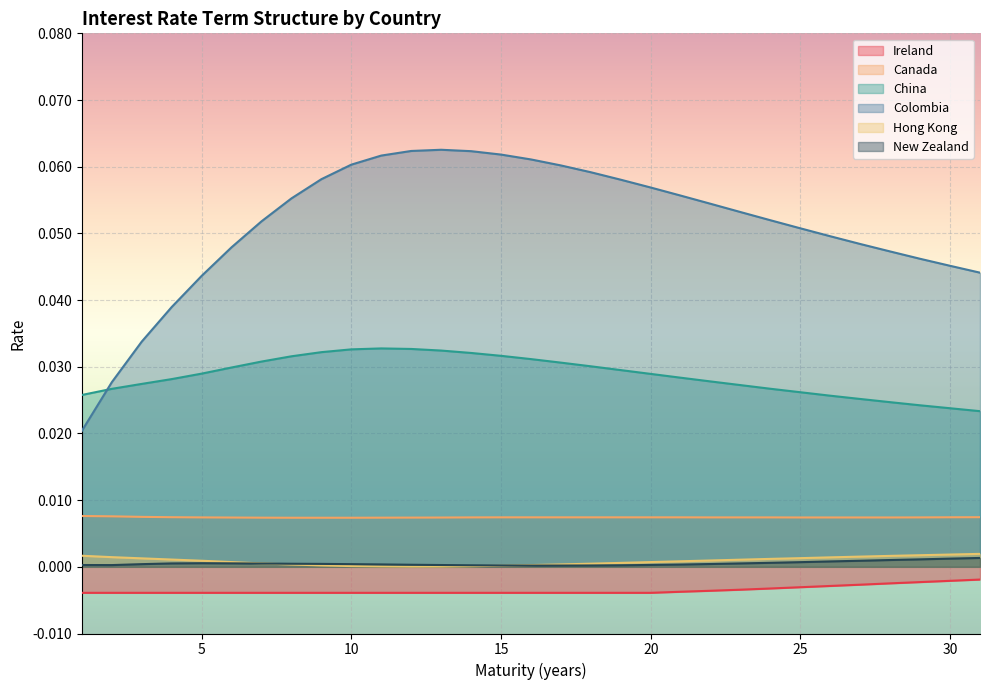

Reading left to right, extract all data points from this chart.

Ireland: -0.0	-0.0	-0.0	-0.0	-0.0	-0.0	-0.0	-0.0	-0.0	-0.0	-0.0	-0.0	-0.0	-0.0	-0.0	-0.0	-0.0	-0.0	-0.0	-0.0	-0.0	-0.0	-0.0	-0.0	-0.0	-0.0	-0.0	-0.0	-0.0	-0.0	-0.0
Canada: 0.0	0.0	0.0	0.0	0.0	0.0	0.0	0.0	0.0	0.0	0.0	0.0	0.0	0.0	0.0	0.0	0.0	0.0	0.0	0.0	0.0	0.0	0.0	0.0	0.0	0.0	0.0	0.0	0.0	0.0	0.0
China: 0.0	0.0	0.0	0.0	0.0	0.0	0.0	0.0	0.0	0.0	0.0	0.0	0.0	0.0	0.0	0.0	0.0	0.0	0.0	0.0	0.0	0.0	0.0	0.0	0.0	0.0	0.0	0.0	0.0	0.0	0.0
Colombia: 0.0	0.0	0.0	0.0	0.0	0.0	0.1	0.1	0.1	0.1	0.1	0.1	0.1	0.1	0.1	0.1	0.1	0.1	0.1	0.1	0.1	0.1	0.1	0.1	0.1	0.0	0.0	0.0	0.0	0.0	0.0
Hong Kong: 0.0	0.0	0.0	0.0	0.0	0.0	0.0	0.0	0.0	0.0	0.0	0.0	0.0	0.0	0.0	0.0	0.0	0.0	0.0	0.0	0.0	0.0	0.0	0.0	0.0	0.0	0.0	0.0	0.0	0.0	0.0
New Zealand: 0.0	0.0	0.0	0.0	0.0	0.0	0.0	0.0	0.0	0.0	0.0	0.0	0.0	0.0	0.0	0.0	0.0	0.0	0.0	0.0	0.0	0.0	0.0	0.0	0.0	0.0	0.0	0.0	0.0	0.0	0.0